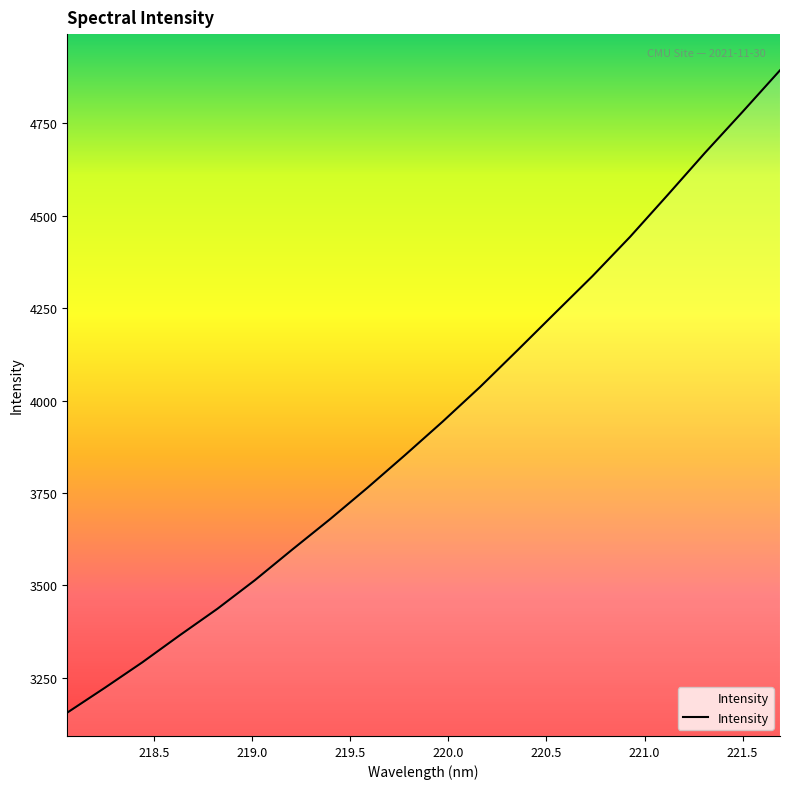

What is the smallest value displayed?

3156.3